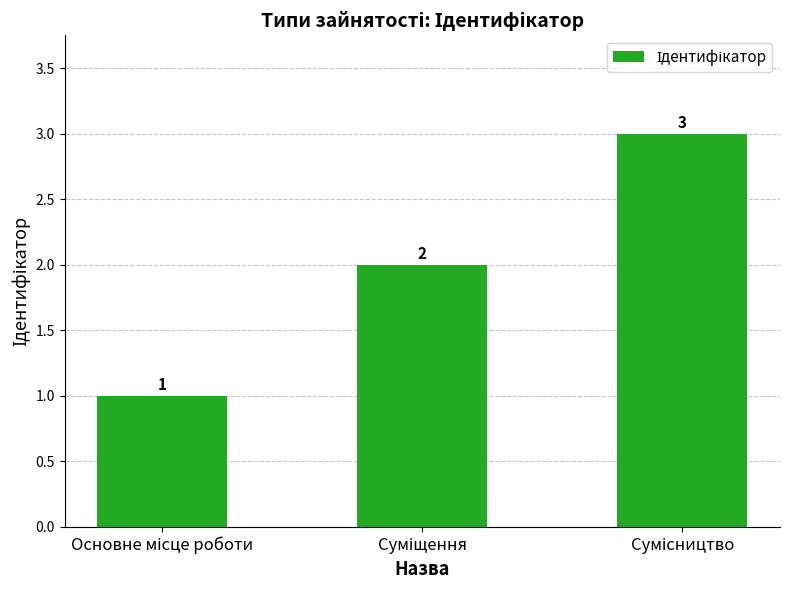

What is the value of the 2nd bar from the left?

2